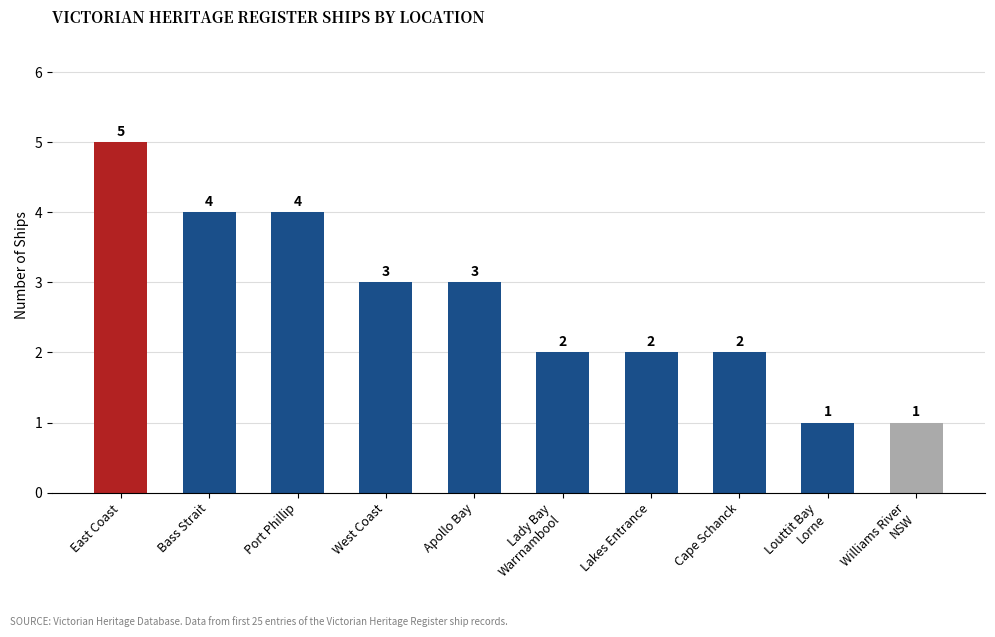

What is the difference between the values at Bass Strait and East Coast?

1